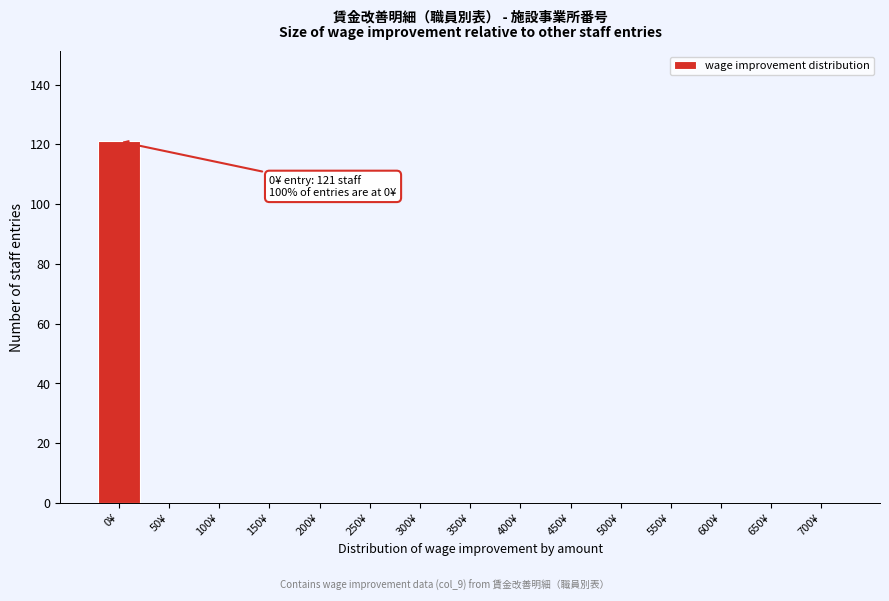

Reading left to right, transcribe all the data shown in this chart.

0¥=121	50¥=0	100¥=0	150¥=0	200¥=0	250¥=0	300¥=0	350¥=0	400¥=0	450¥=0	500¥=0	550¥=0	600¥=0	650¥=0	700¥=0